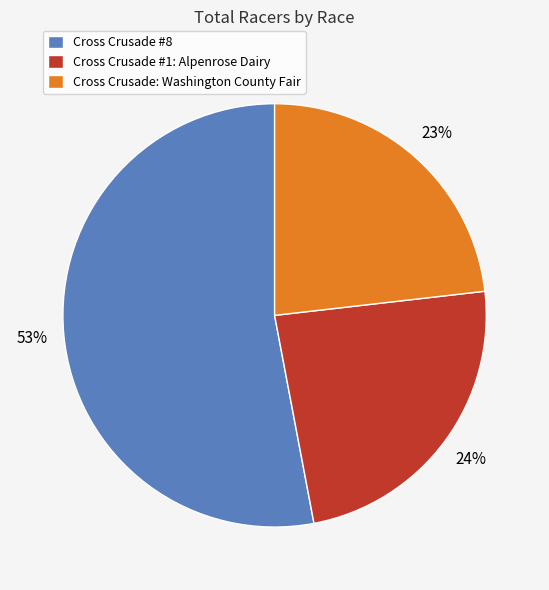

To the nearest percent, what is the difference between the Cross Crusade: Washington County Fair and Cross Crusade #8 slice percentages?

30%